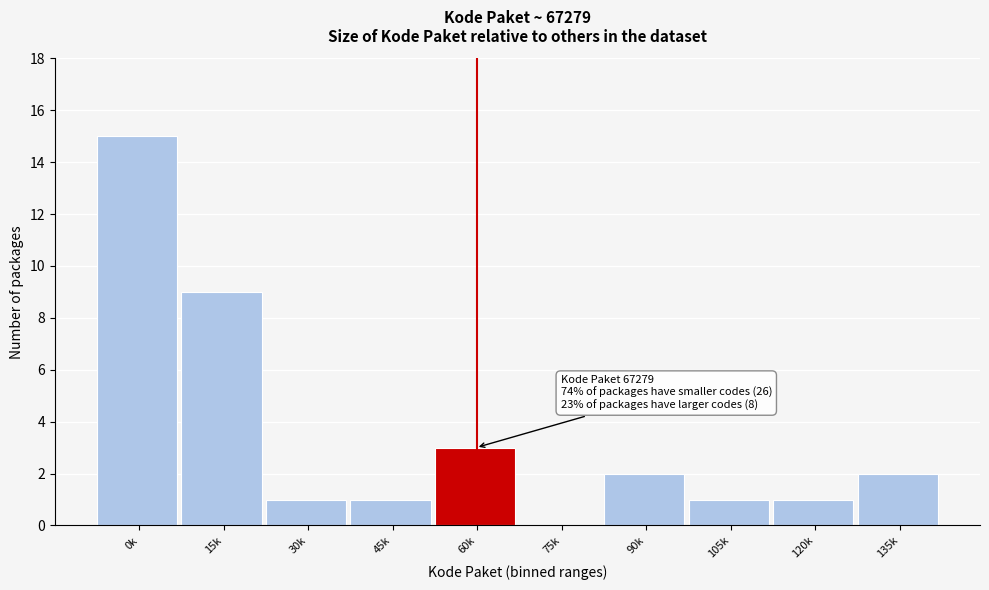

Reading right to left, what are all the values shown in this chart?

135k=2	120k=1	105k=1	90k=2	75k=0	60k=3	45k=1	30k=1	15k=9	0k=15